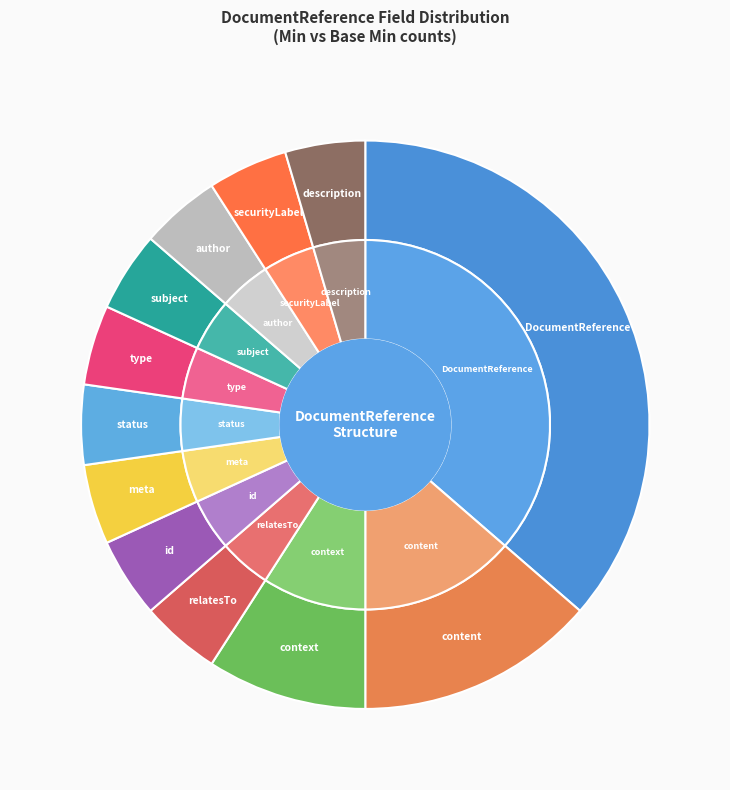

Which slice is the smallest?

DocumentReference.relatesTo